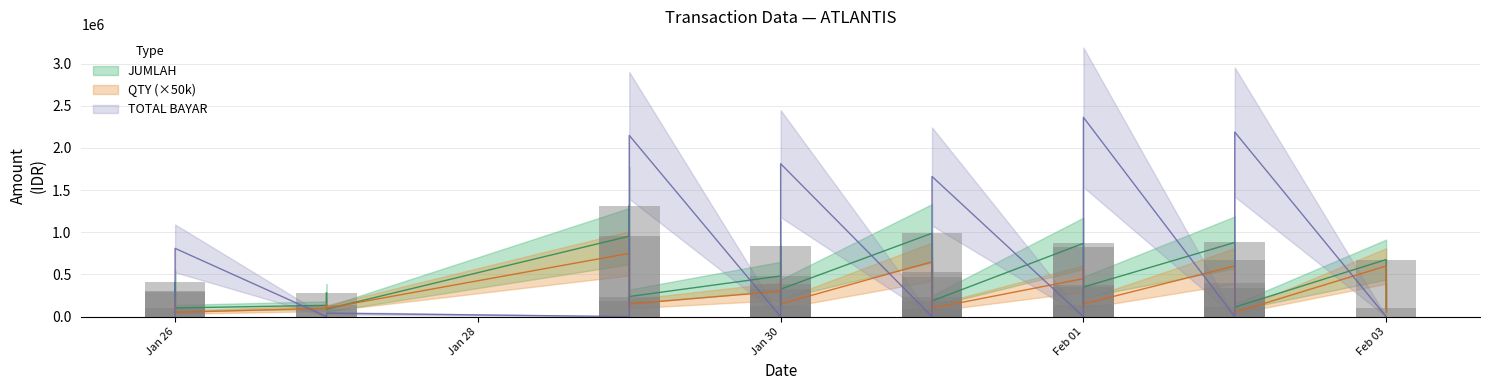

At which label is QTY closest to 400000?

Jan 30